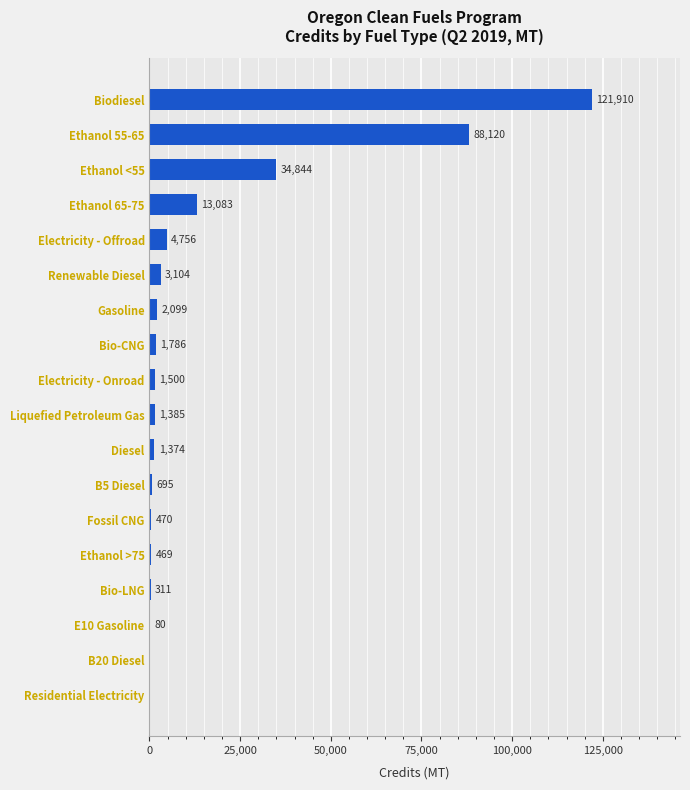

What is the sum of the values at Ethanol >75 and B20 Diesel?

469